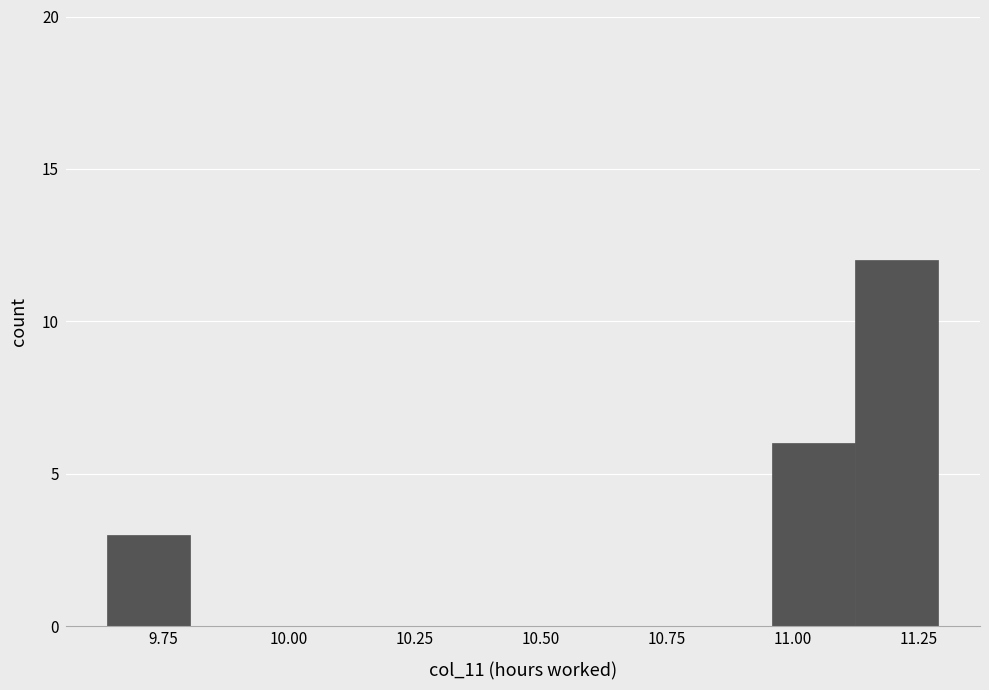

Read against the x-axis, roughly where is the centre of the tallest bar?

11.20